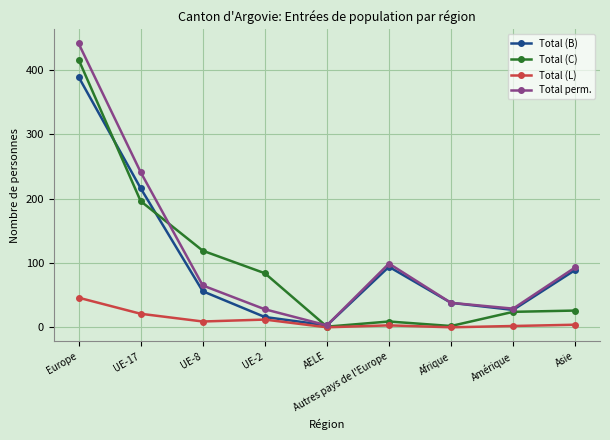

Is the value of Total perm. at UE-8 greater than the value of Total (L) at UE-2?

Yes